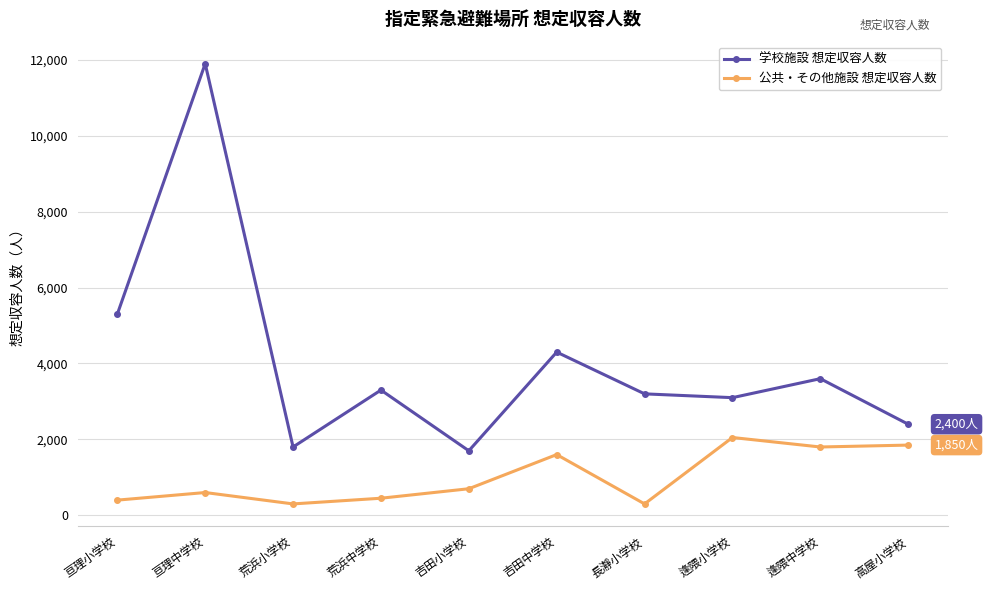

How many distinct data groups are displayed?

2